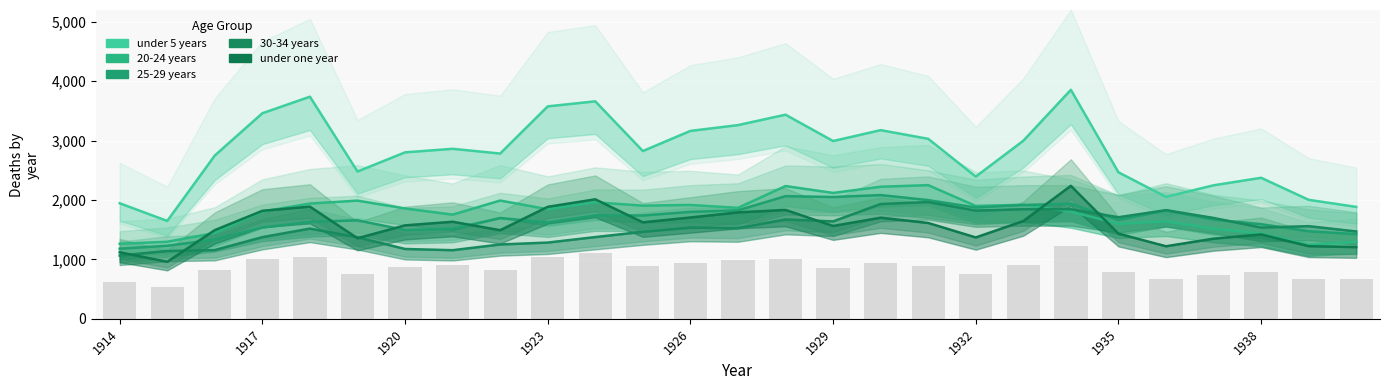

Where is 30-34 years nearest to the value 1515?

1926